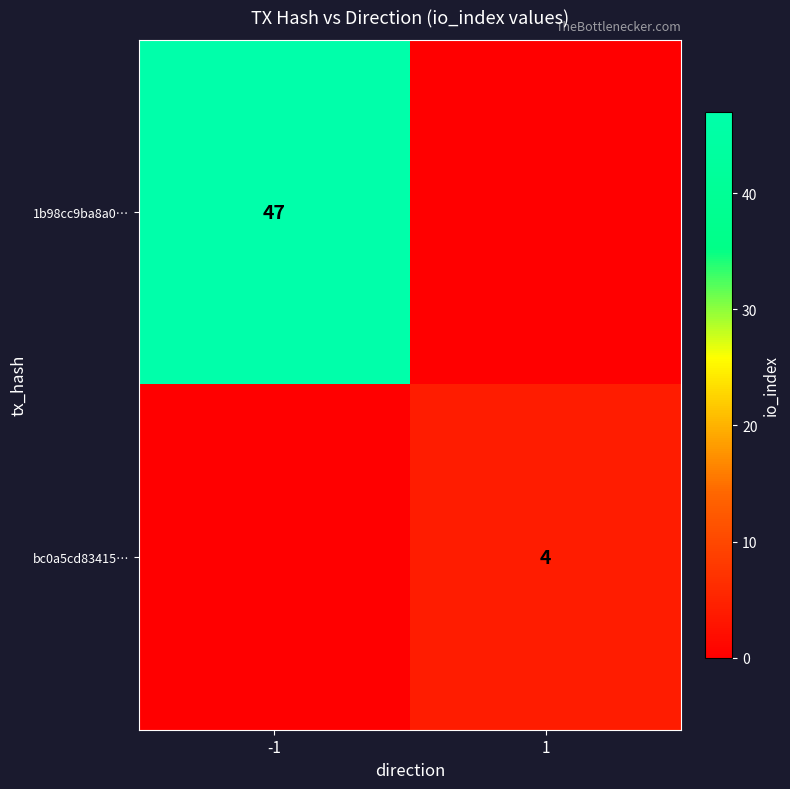

True or false: bc0a5cd83415… has a value of 6 at 1.

False